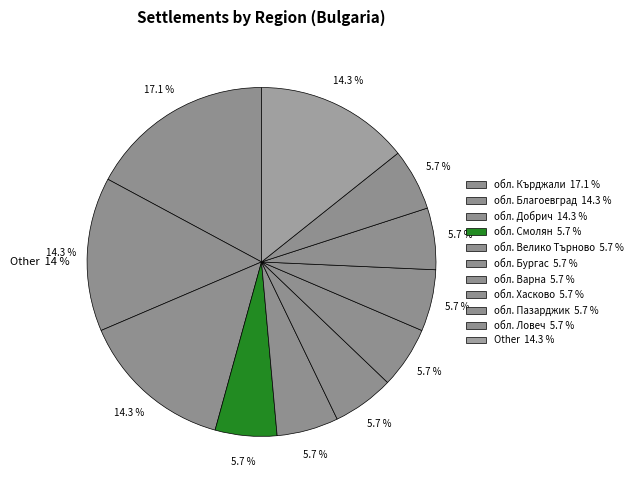

Does any single category account for the majority?

No